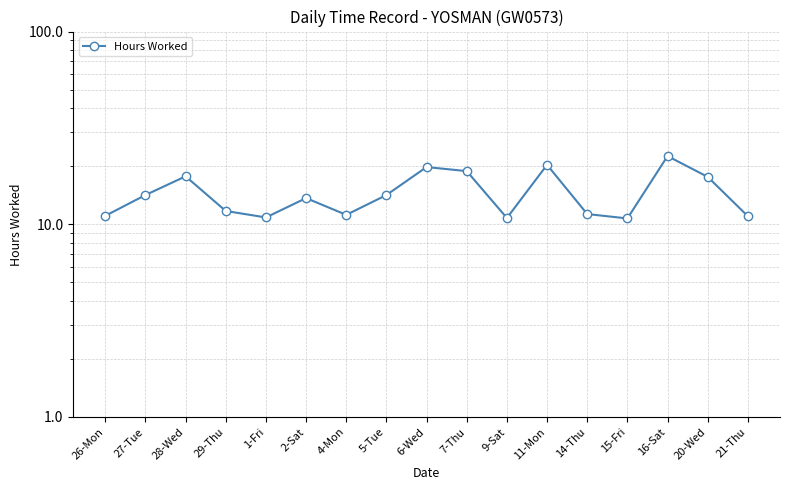

What is the value of the 9th point from the left?

19.8